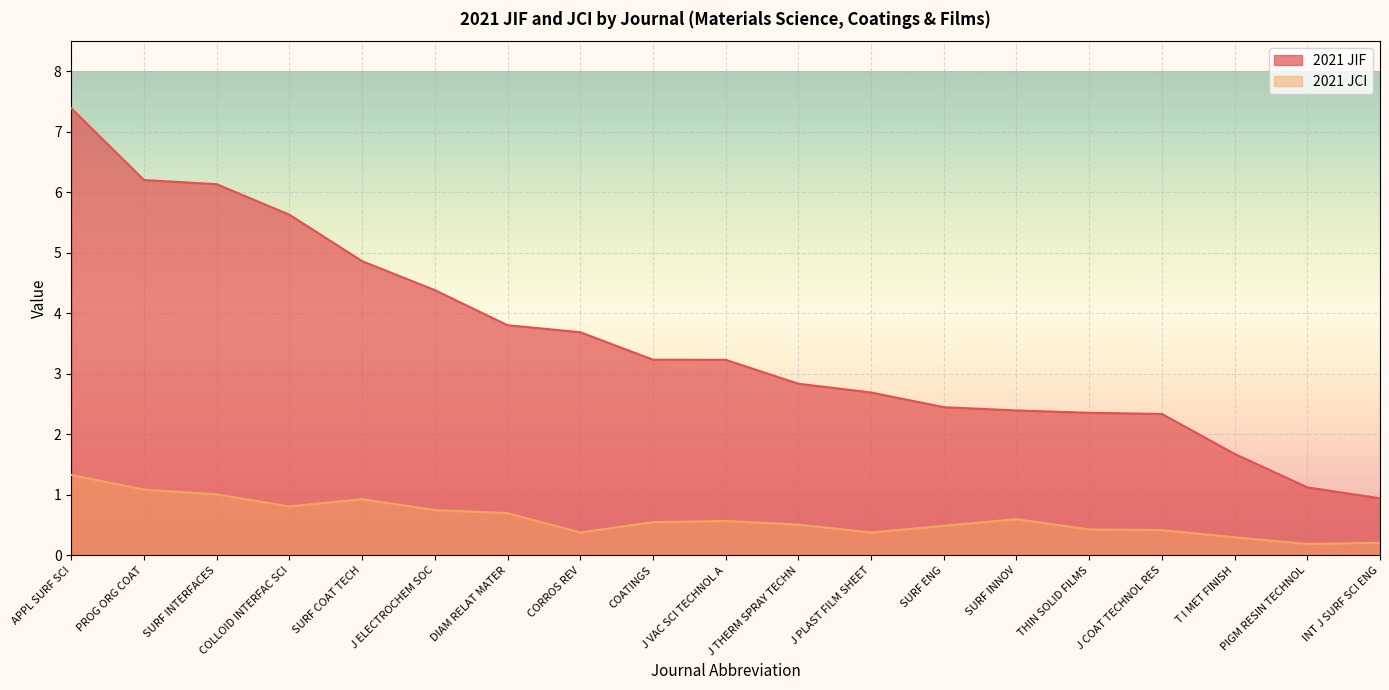

Is it true that 2021 JCI equals 1.2 at COLLOID INTERFAC SCI?

False